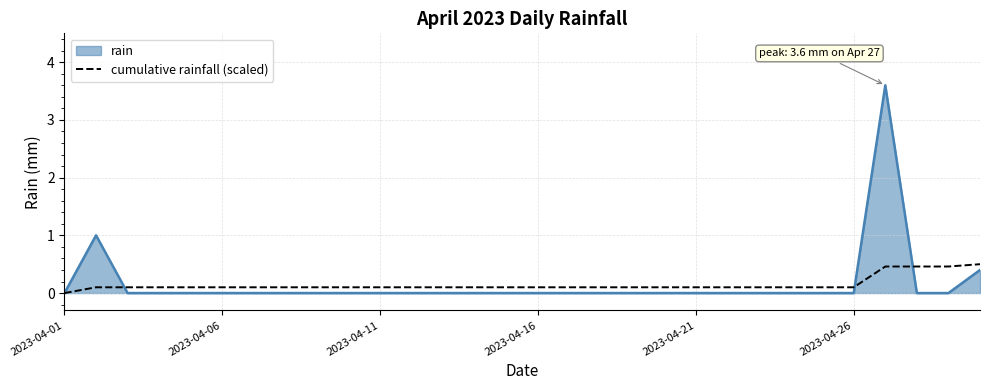

What is the maximum value shown in the chart?

3.6